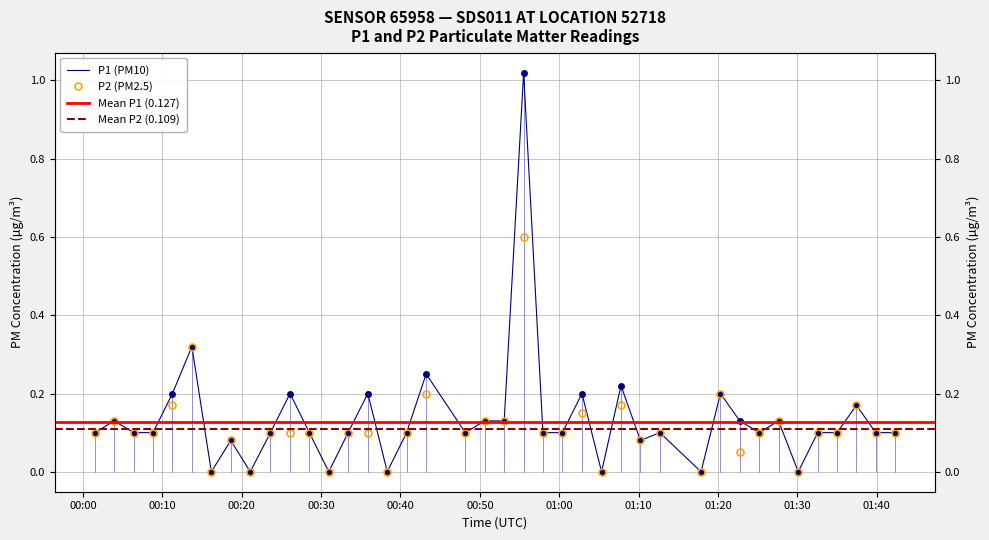

Reading left to right, extract all data points from this chart.

P1: 2023-07-13T00:01:29=0.1	2023-07-13T00:03:56=0.1	2023-07-13T00:06:23=0.1	2023-07-13T00:08:49=0.1	2023-07-13T00:11:16=0.2	2023-07-13T00:13:43=0.3	2023-07-13T00:16:10=0.0	2023-07-13T00:18:37=0.1	2023-07-13T00:21:04=0.0	2023-07-13T00:23:37=0.1	2023-07-13T00:26:05=0.2	2023-07-13T00:28:31=0.1	2023-07-13T00:30:58=0.0	2023-07-13T00:33:24=0.1	2023-07-13T00:35:53=0.2	2023-07-13T00:38:20=0.0	2023-07-13T00:40:46=0.1	2023-07-13T00:43:14=0.2	2023-07-13T00:48:10=0.1	2023-07-13T00:50:37=0.1	2023-07-13T00:53:04=0.1	2023-07-13T00:55:31=1.0	2023-07-13T00:57:57=0.1	2023-07-13T01:00:24=0.1	2023-07-13T01:02:52=0.2	2023-07-13T01:05:20=0.0	2023-07-13T01:07:47=0.2	2023-07-13T01:10:14=0.1	2023-07-13T01:12:41=0.1	2023-07-13T01:17:52=0.0	2023-07-13T01:20:19=0.2	2023-07-13T01:22:45=0.1	2023-07-13T01:25:12=0.1	2023-07-13T01:27:38=0.1	2023-07-13T01:30:07=0.0	2023-07-13T01:32:34=0.1	2023-07-13T01:35:00=0.1	2023-07-13T01:37:27=0.2	2023-07-13T01:39:53=0.1	2023-07-13T01:42:20=0.1
P2: 2023-07-13T00:01:29=0.1	2023-07-13T00:03:56=0.1	2023-07-13T00:06:23=0.1	2023-07-13T00:08:49=0.1	2023-07-13T00:11:16=0.2	2023-07-13T00:13:43=0.3	2023-07-13T00:16:10=0.0	2023-07-13T00:18:37=0.1	2023-07-13T00:21:04=0.0	2023-07-13T00:23:37=0.1	2023-07-13T00:26:05=0.1	2023-07-13T00:28:31=0.1	2023-07-13T00:30:58=0.0	2023-07-13T00:33:24=0.1	2023-07-13T00:35:53=0.1	2023-07-13T00:38:20=0.0	2023-07-13T00:40:46=0.1	2023-07-13T00:43:14=0.2	2023-07-13T00:48:10=0.1	2023-07-13T00:50:37=0.1	2023-07-13T00:53:04=0.1	2023-07-13T00:55:31=0.6	2023-07-13T00:57:57=0.1	2023-07-13T01:00:24=0.1	2023-07-13T01:02:52=0.1	2023-07-13T01:05:20=0.0	2023-07-13T01:07:47=0.2	2023-07-13T01:10:14=0.1	2023-07-13T01:12:41=0.1	2023-07-13T01:17:52=0.0	2023-07-13T01:20:19=0.2	2023-07-13T01:22:45=0.1	2023-07-13T01:25:12=0.1	2023-07-13T01:27:38=0.1	2023-07-13T01:30:07=0.0	2023-07-13T01:32:34=0.1	2023-07-13T01:35:00=0.1	2023-07-13T01:37:27=0.2	2023-07-13T01:39:53=0.1	2023-07-13T01:42:20=0.1